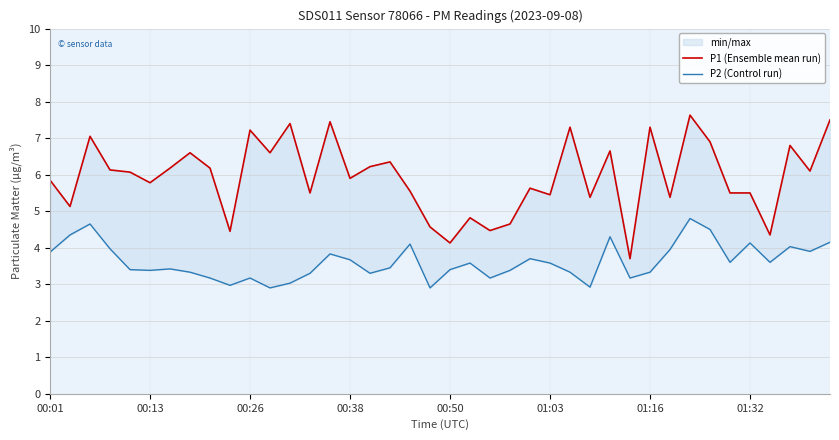

What is the value of the P2 (Control run) point at the 26th from the left?

3.6